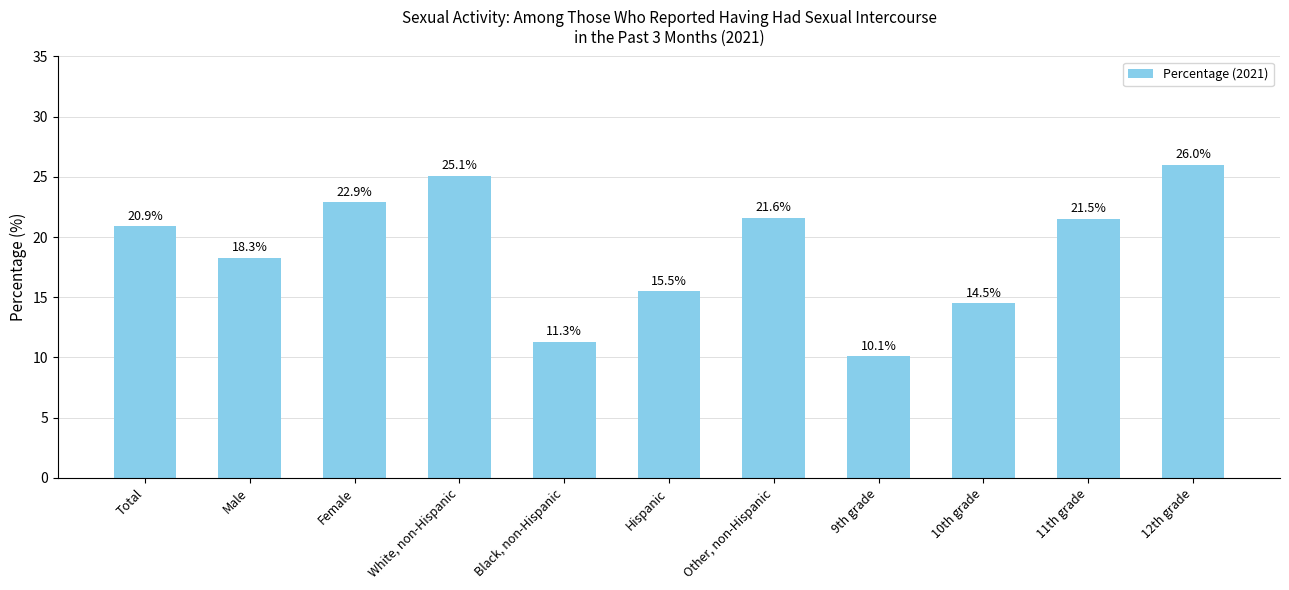

What position from the right is Female?

9